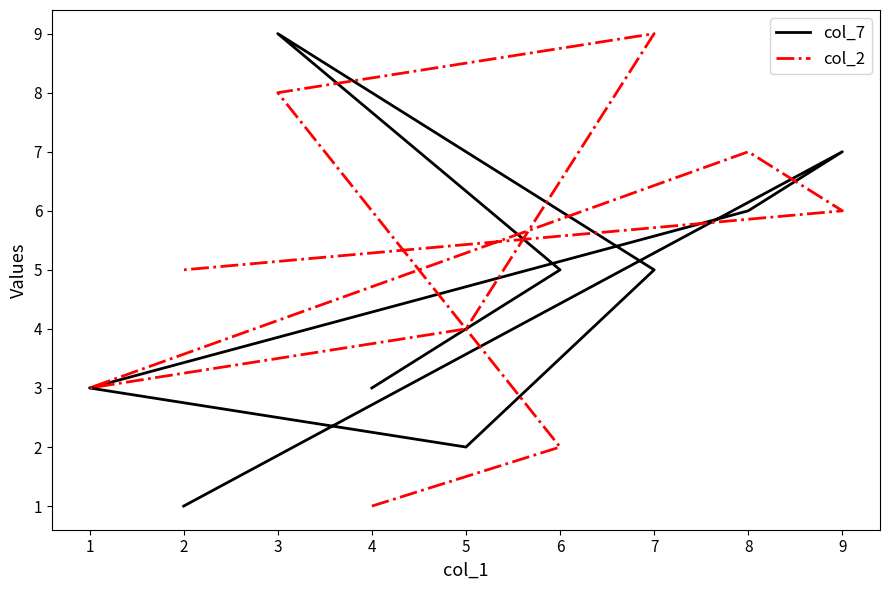

What is the sum of all col_2 values?

45